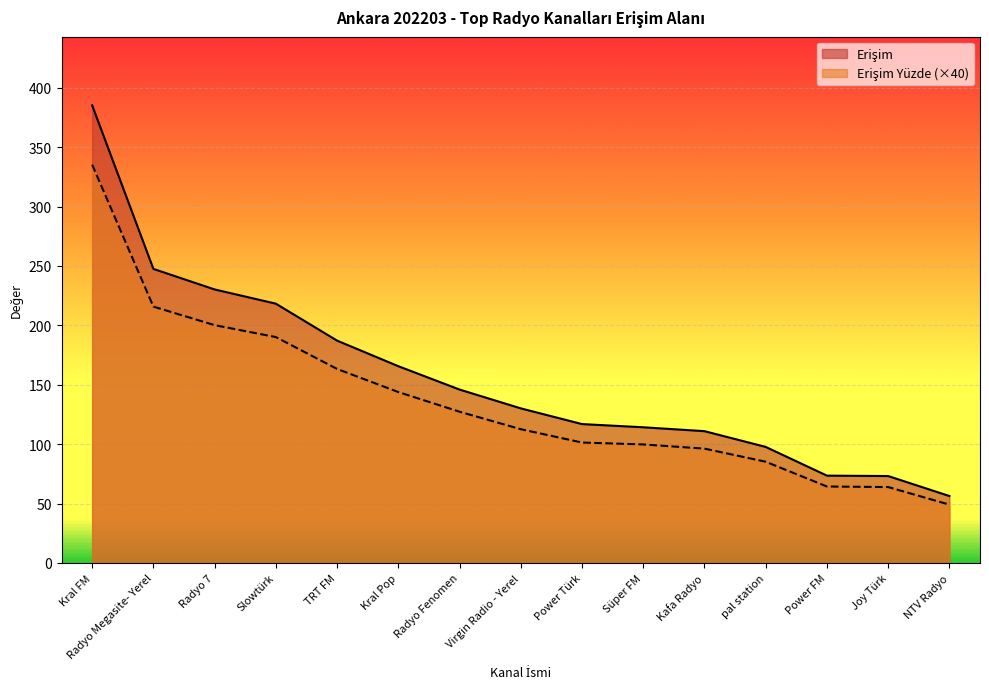

At which category is the sum across all series the highest?

Kral FM